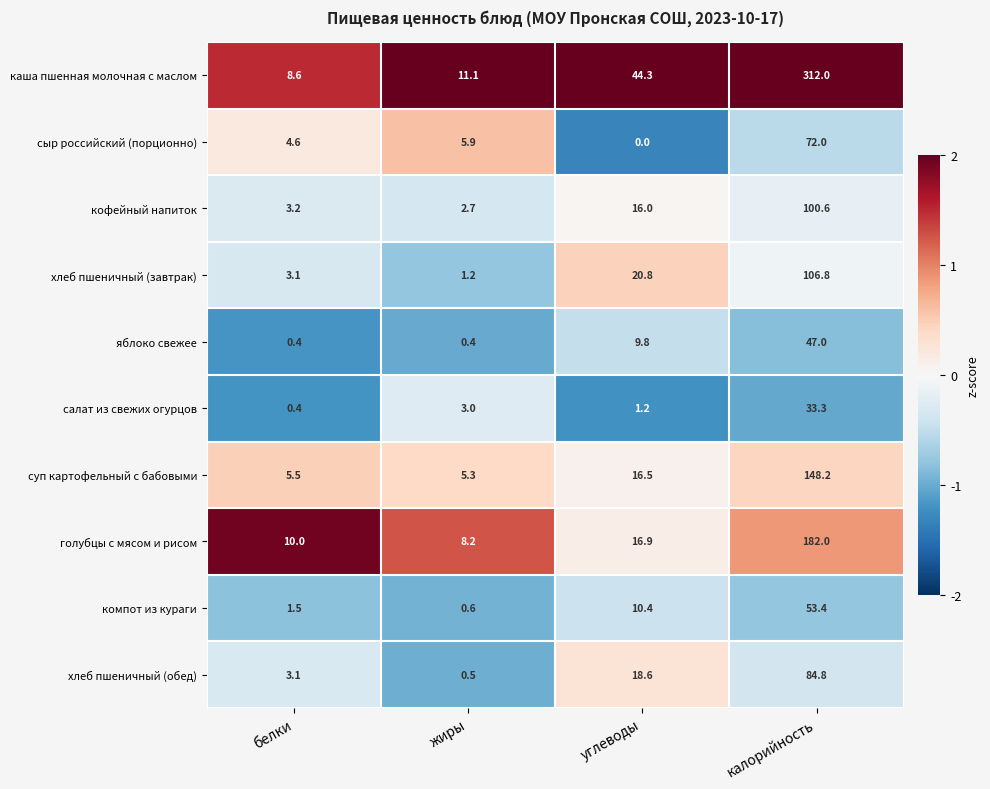

Rank the series at калорийность from lowest to highest value.

салат из свежих огурцов, яблоко свежее, компот из кураги, сыр российский (порционно), хлеб пшеничный (обед), кофейный напиток, хлеб пшеничный (завтрак), суп картофельный с бабовыми, голубцы с мясом и рисом, каша пшенная молочная с маслом